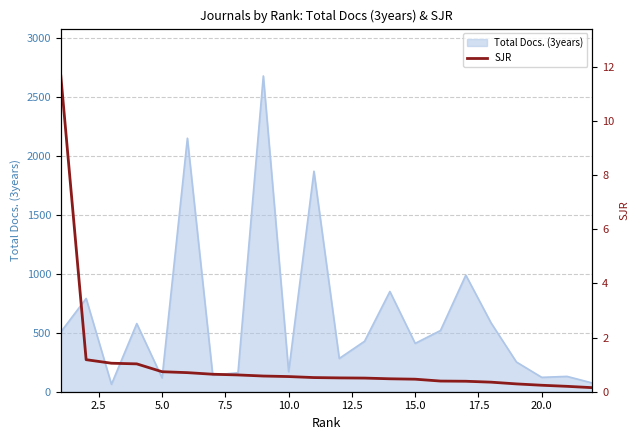

The chart shows a value of 1.2 at 5.0. True or false?

False